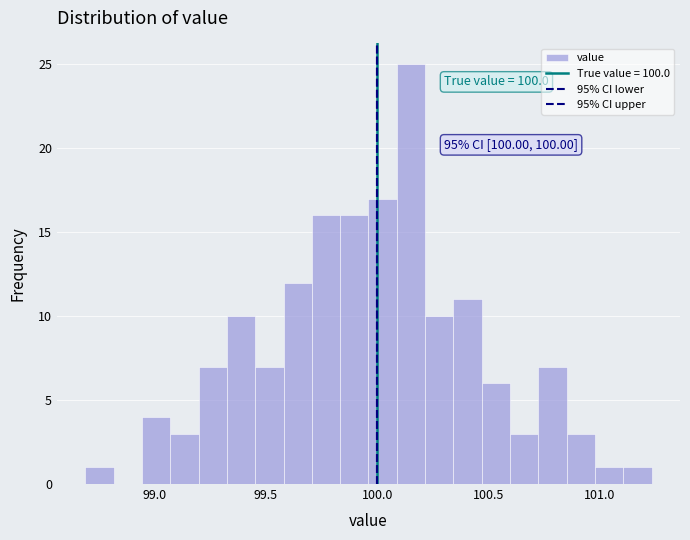

Read against the x-axis, roughly where is the centre of the tallest bar?

100.15